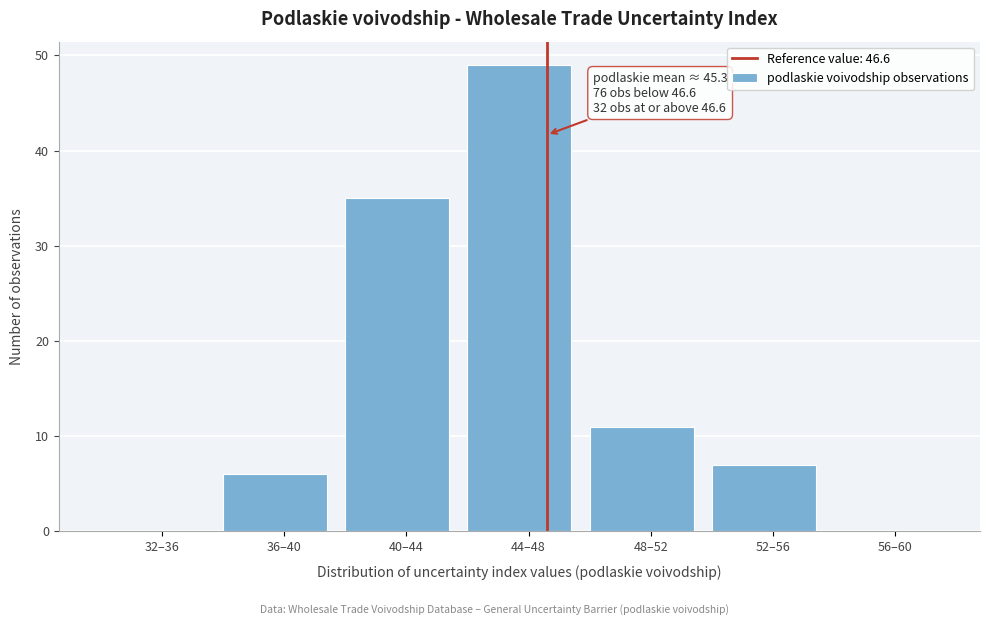

Reading left to right, what are all the values shown in this chart?

32–36=0	36–40=6	40–44=35	44–48=49	48–52=11	52–56=7	56–60=0